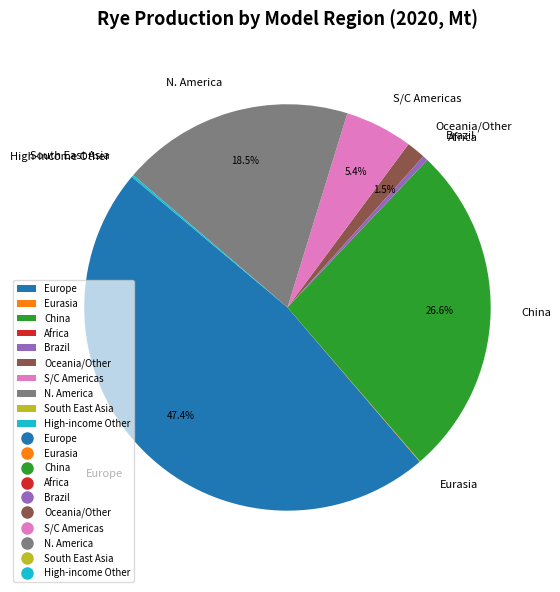

What portion of the pie excludes China?

73.4%